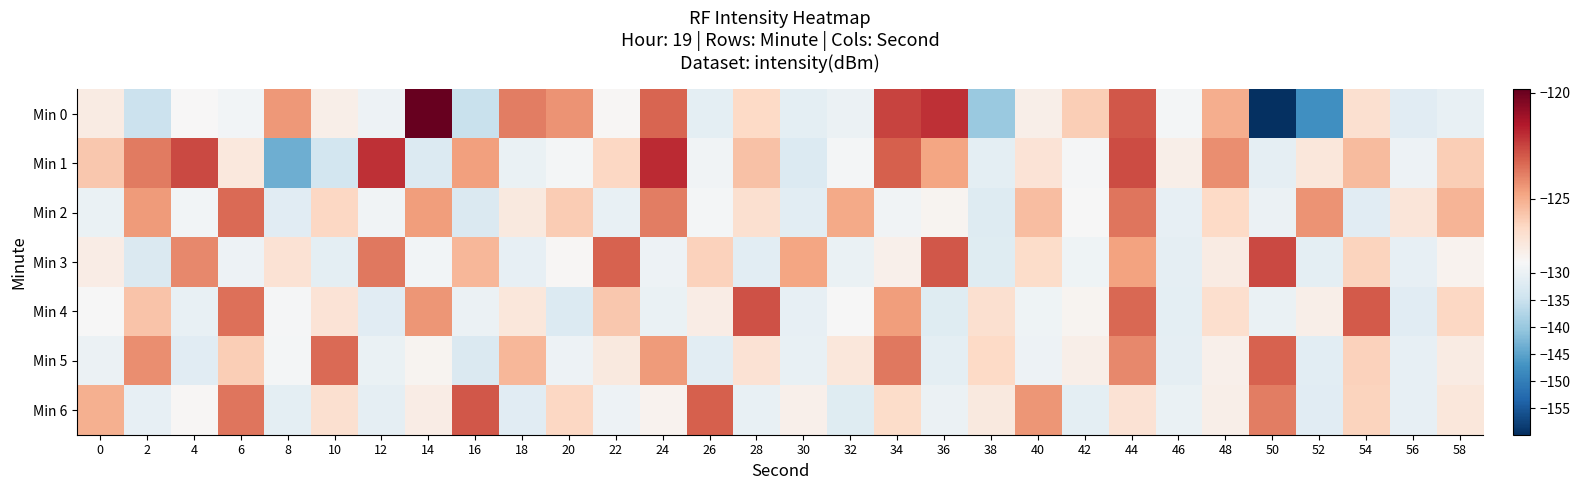

Between 10 and 24, which series saw the biggest shift?

Min 1